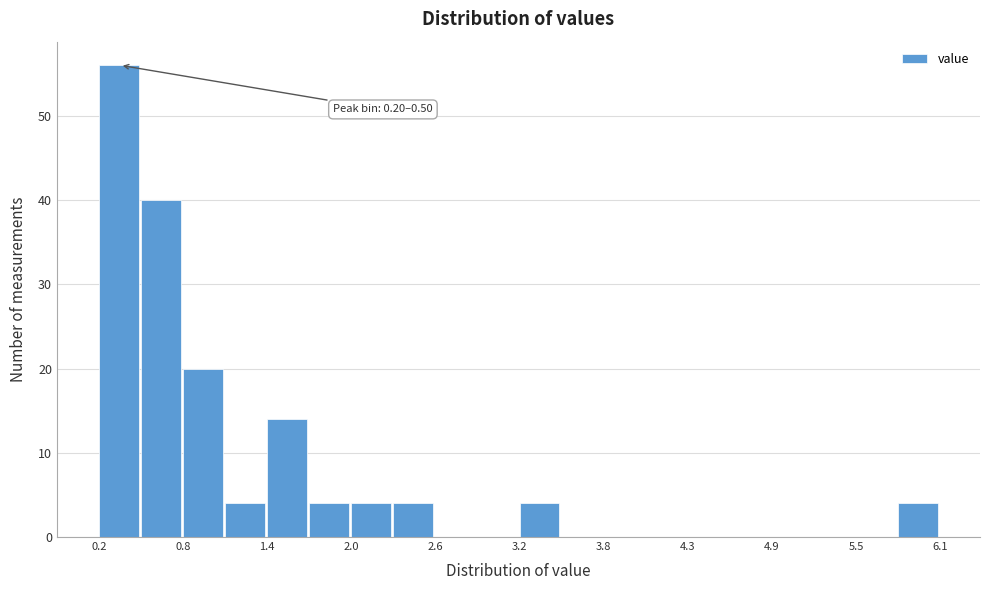

Around what value on the x-axis is the tallest bar? Give the approximate position of its centre, as read against the axis.

0.3